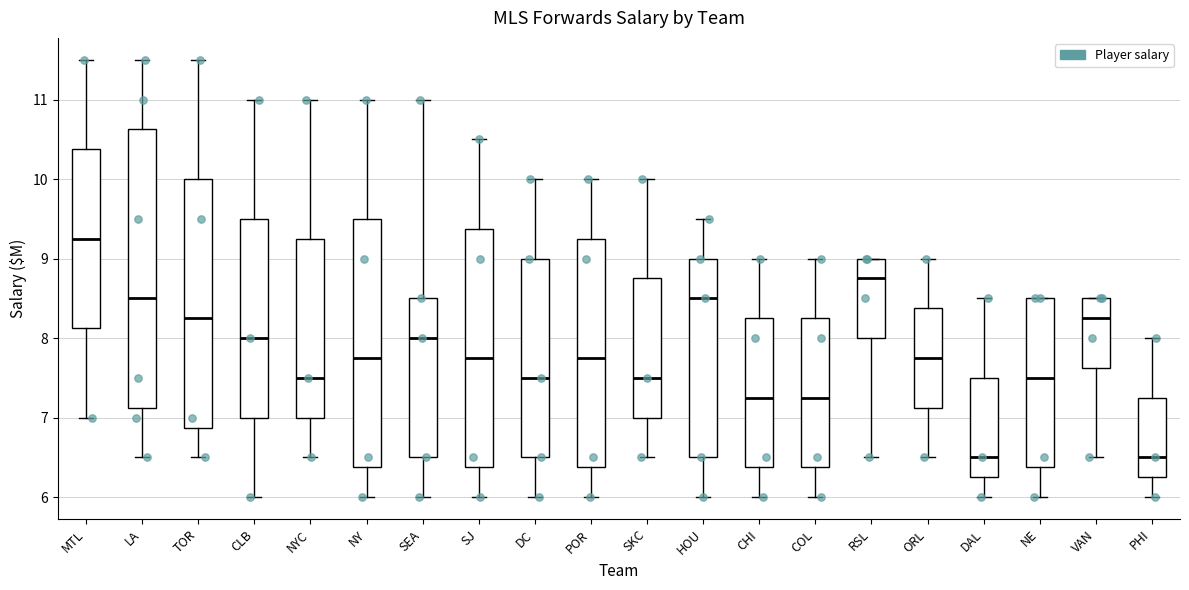

Which box is the tallest, from its lower edge to its upper edge?

LA